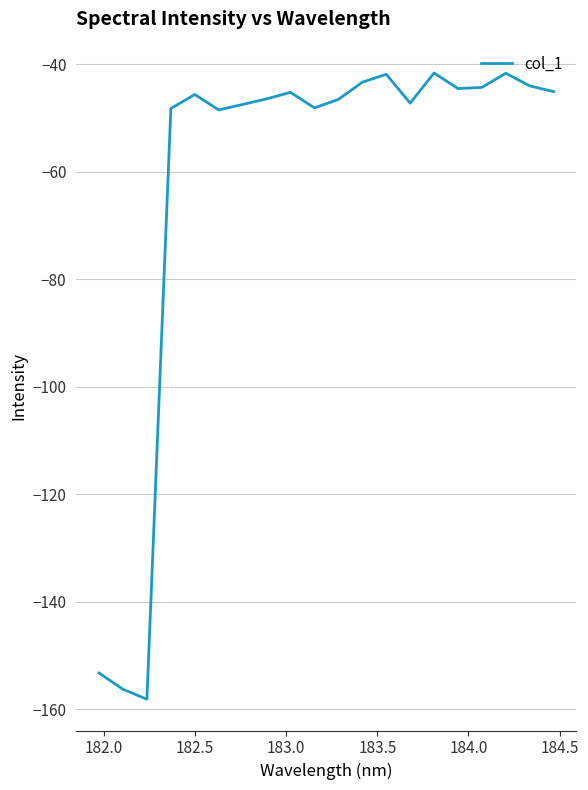

What is the smallest value displayed?

-158.1